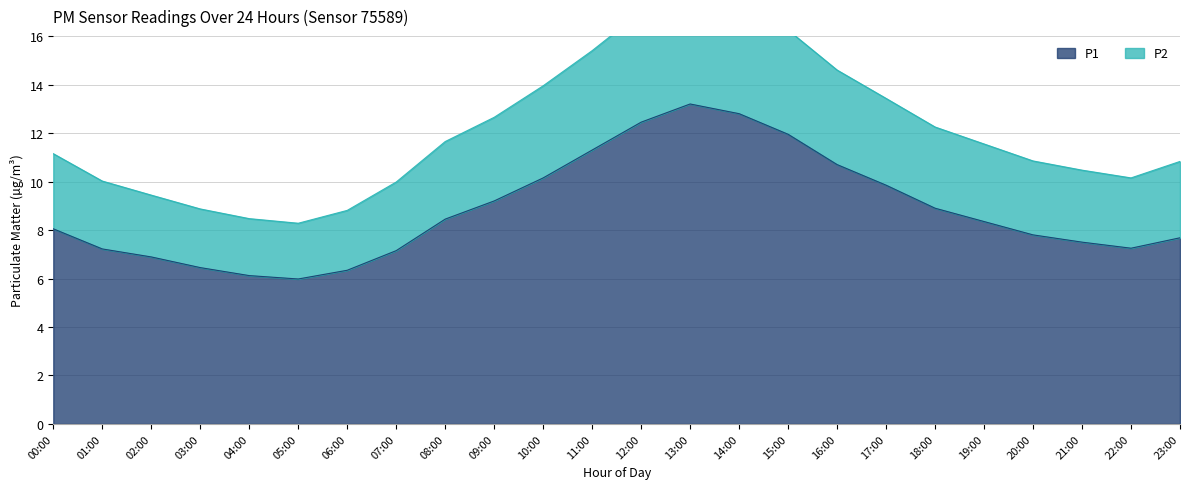

What position from the left is 01:00?

2